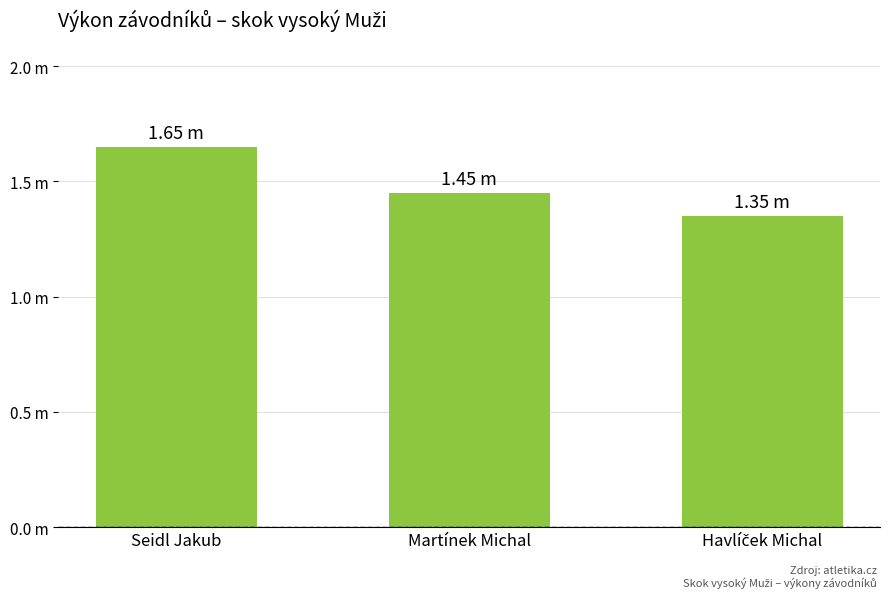

Reading left to right, list all the values displayed in this chart.

Seidl Jakub=1.6	Martínek Michal=1.4	Havlíček Michal=1.4